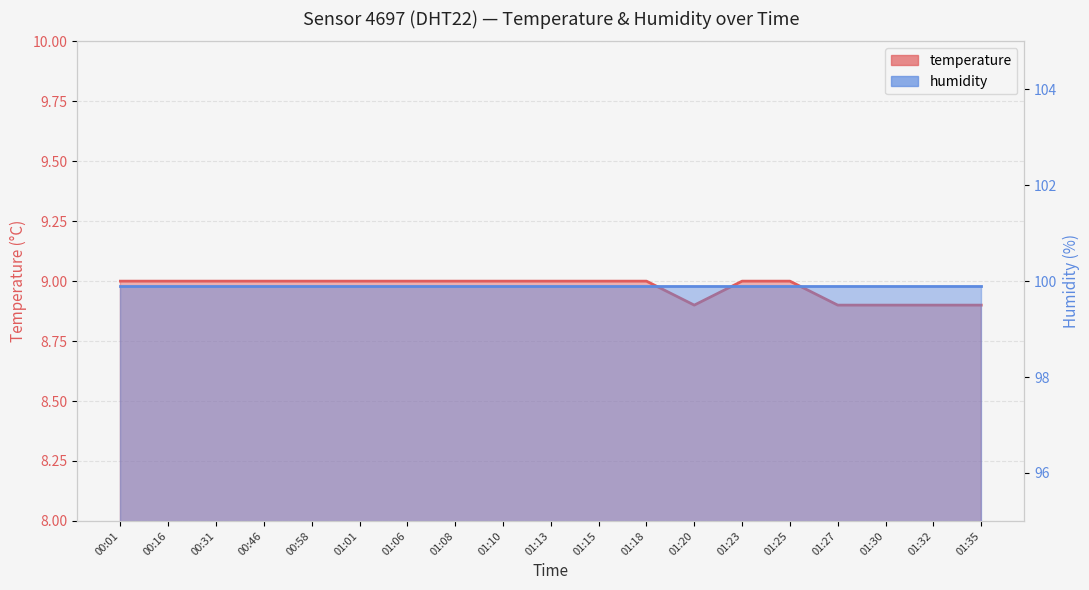

True or false: the data has more than 2 interior local peaks.

False